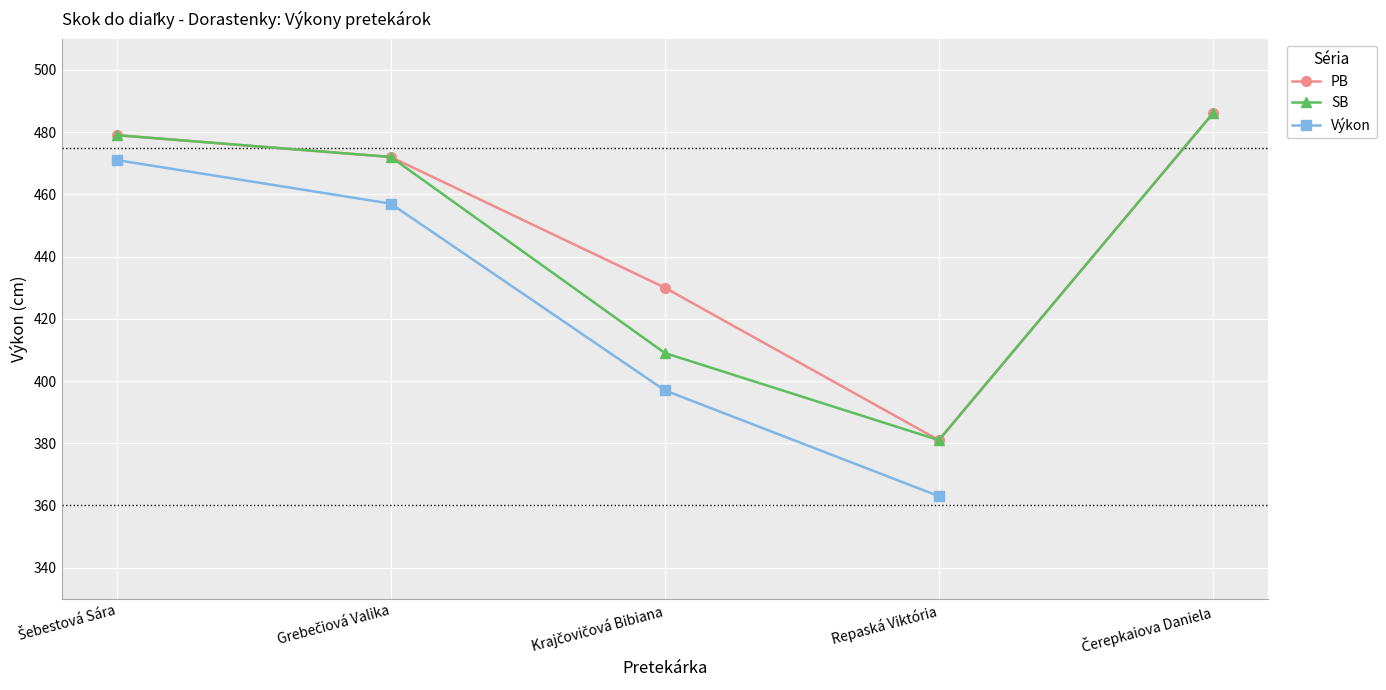

How many values in the Výkon series exceed 397?

2